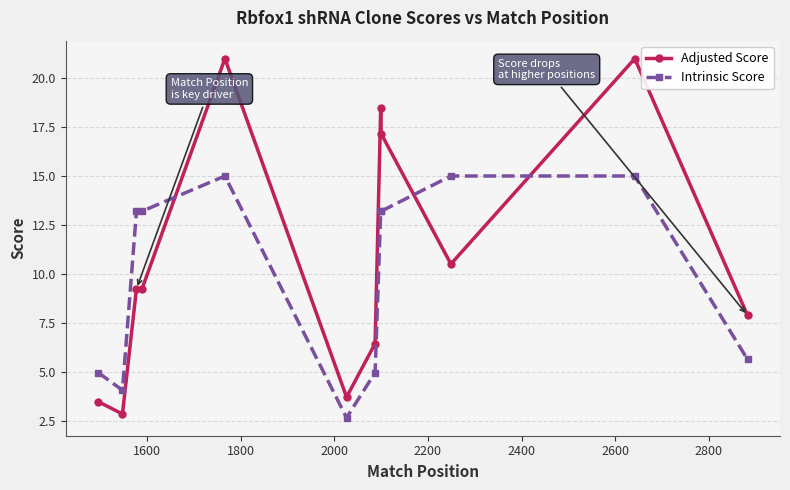

What is the average value of the Adjusted Score series?

10.9